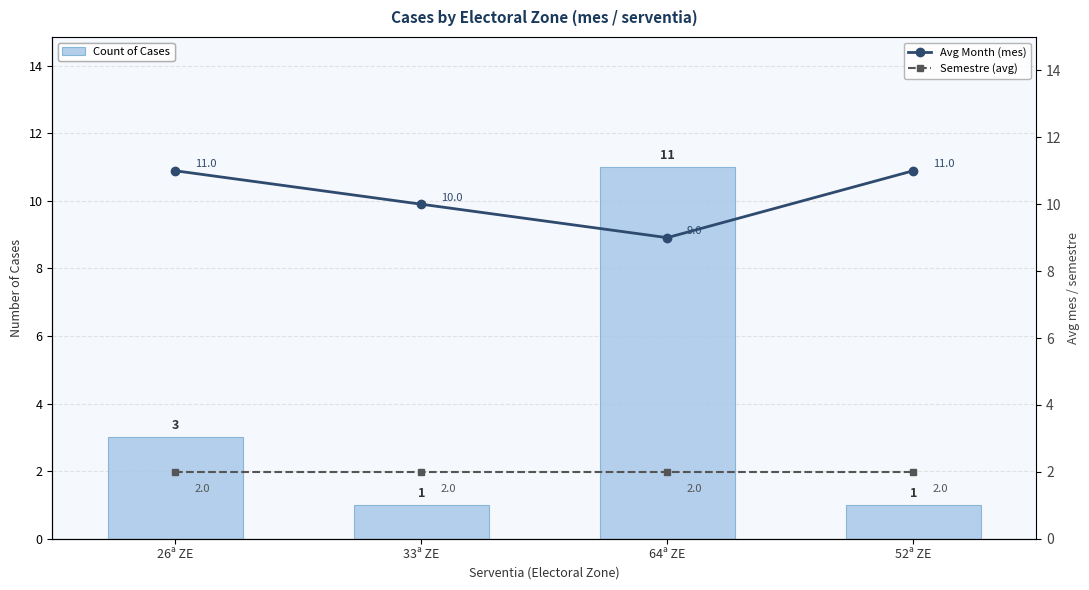

At 26ª ZE, list the series in order from smallest to largest.

Semestre (avg), Count of Cases, Avg Month (mes)